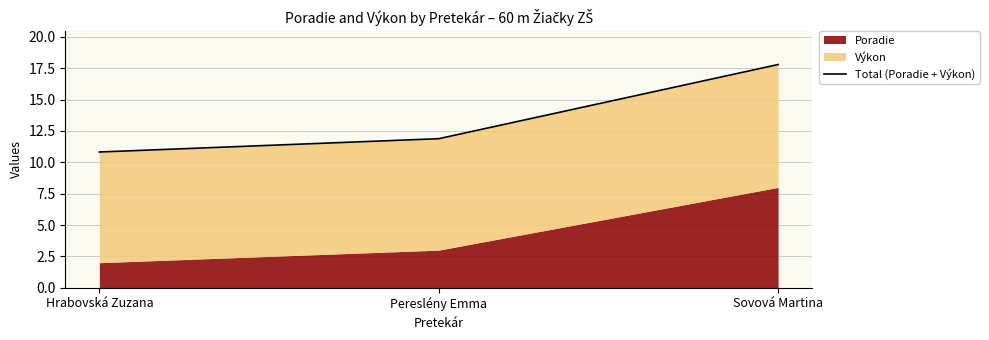

What is the value of the 3rd point from the left?

17.8